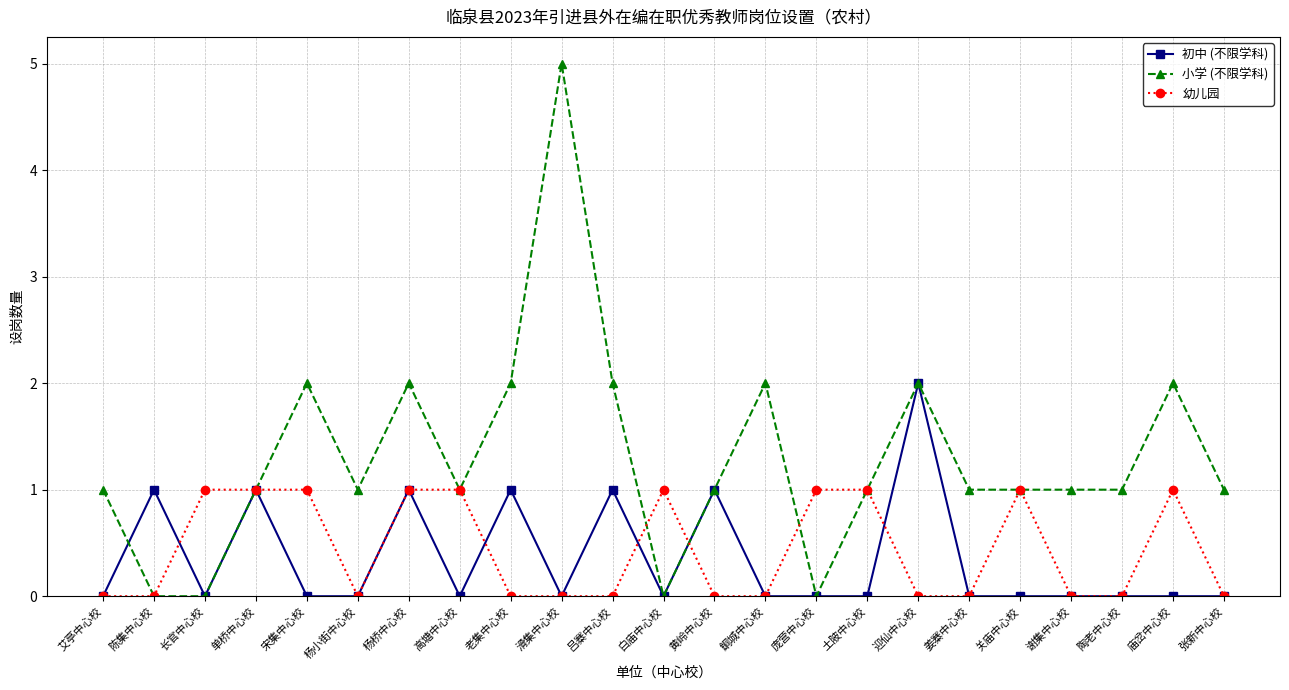

Does the chart have visible grid lines?

Yes